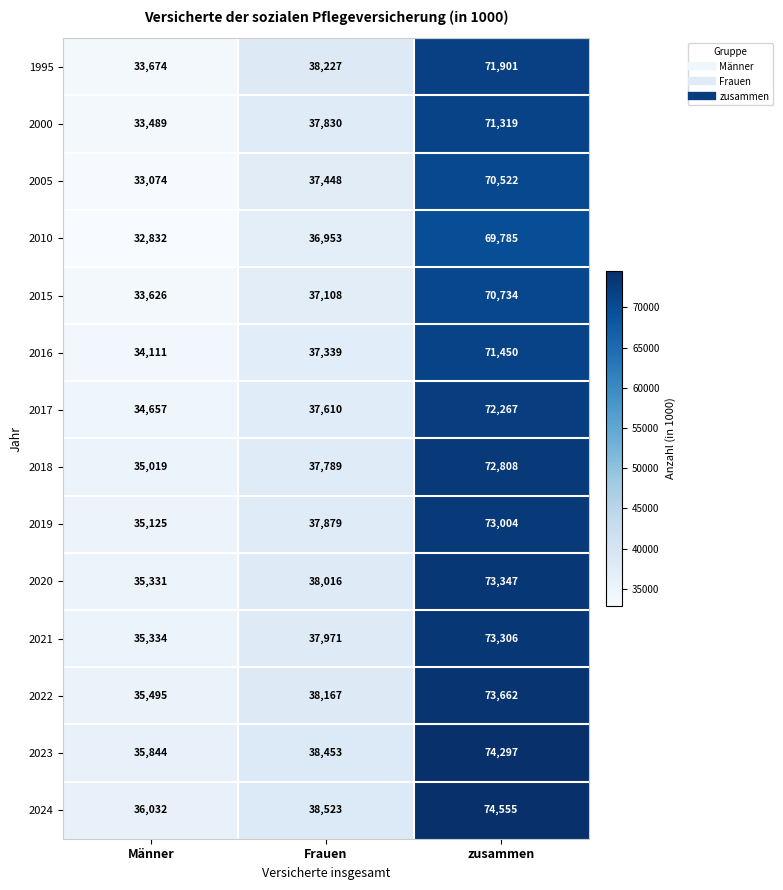

What is the maximum value shown in the chart?

74555